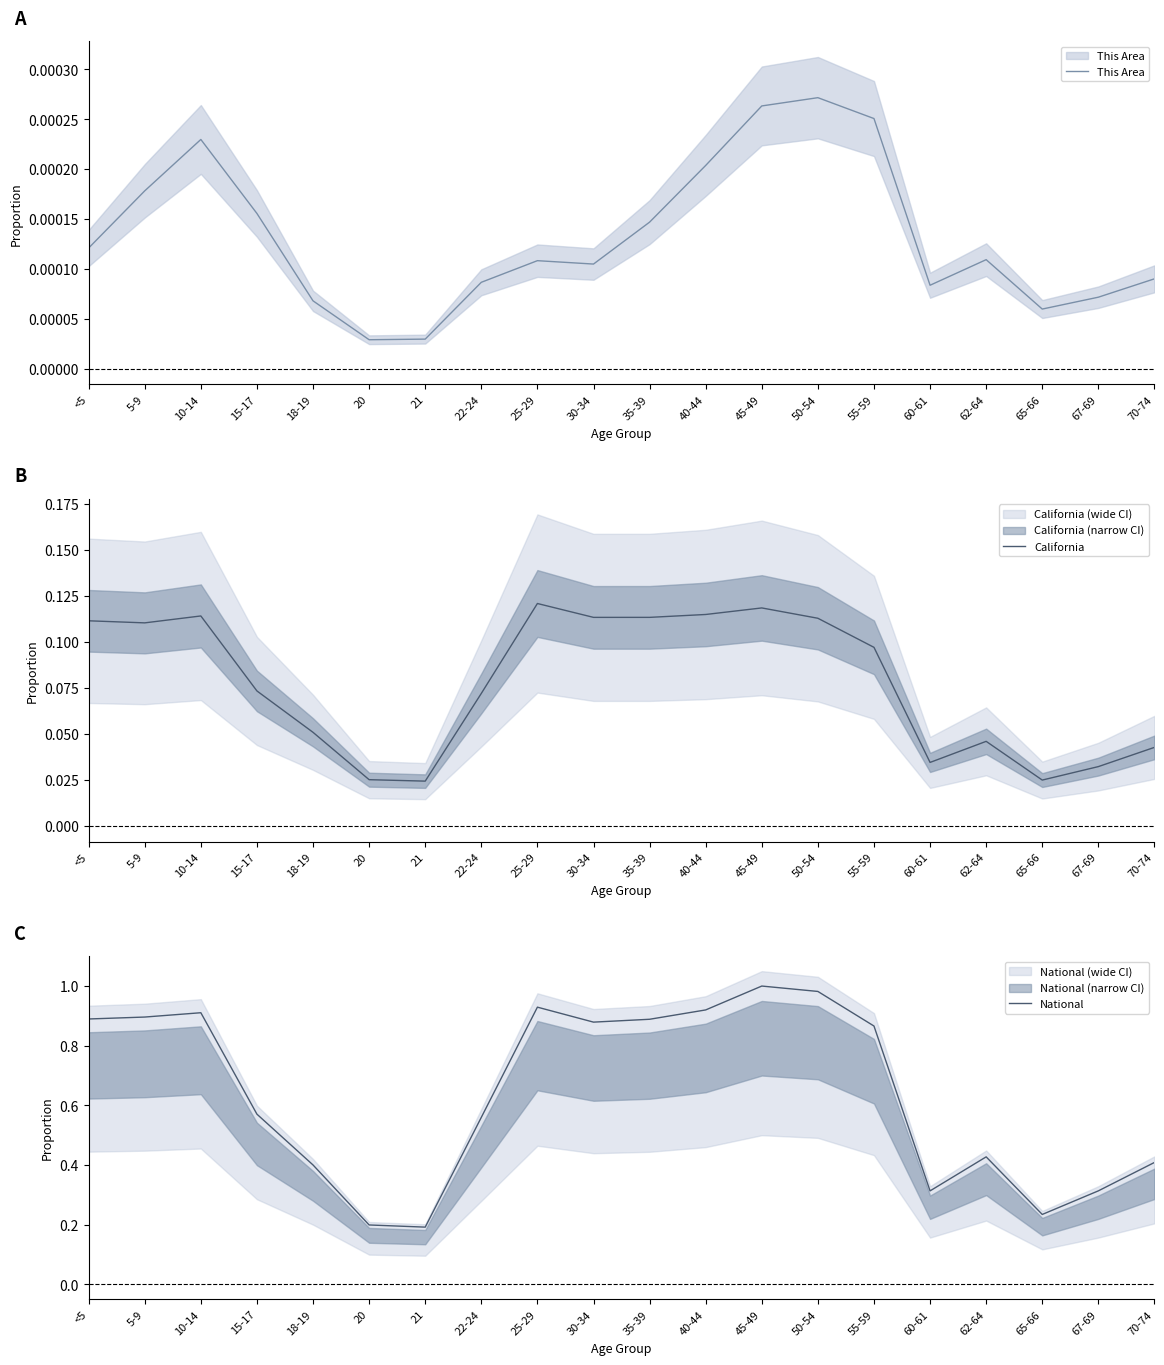

True or false: This Area has a value of 0.0 at 5-9.

False